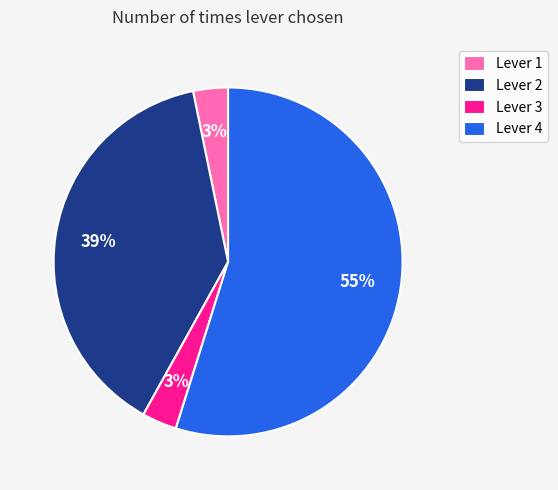

To the nearest percent, what is the average slice percentage?

25%